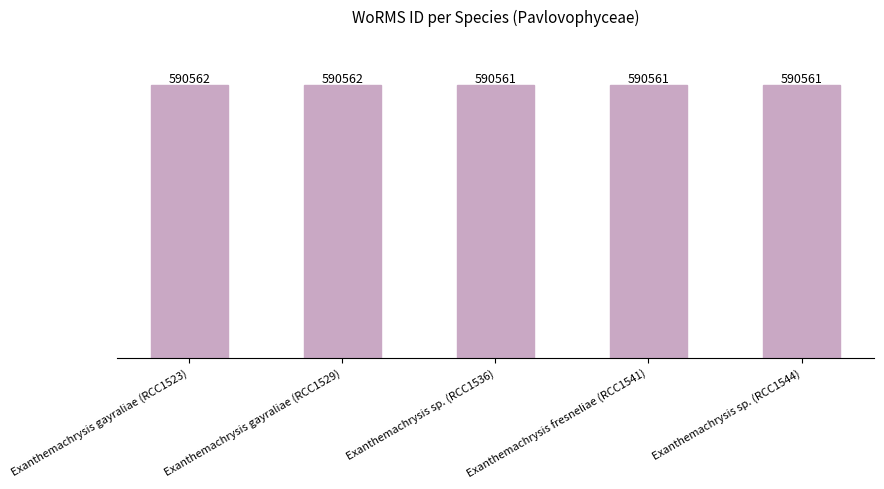

What position from the left is Exanthemachrysis gayraliae (RCC1523)?

1